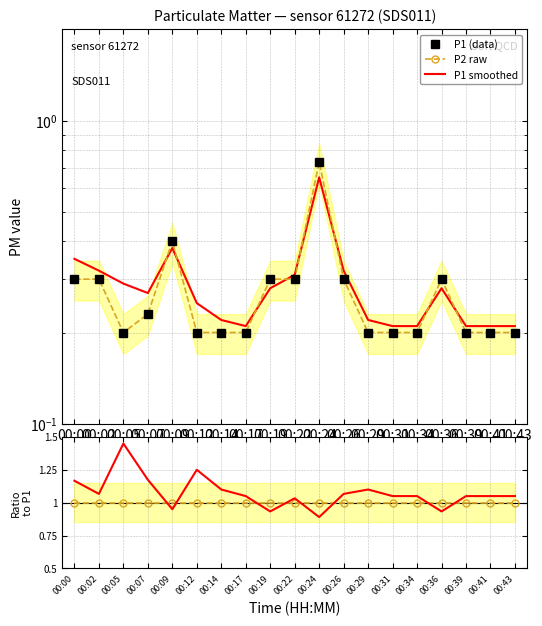

How many lines are shown in the chart?

5